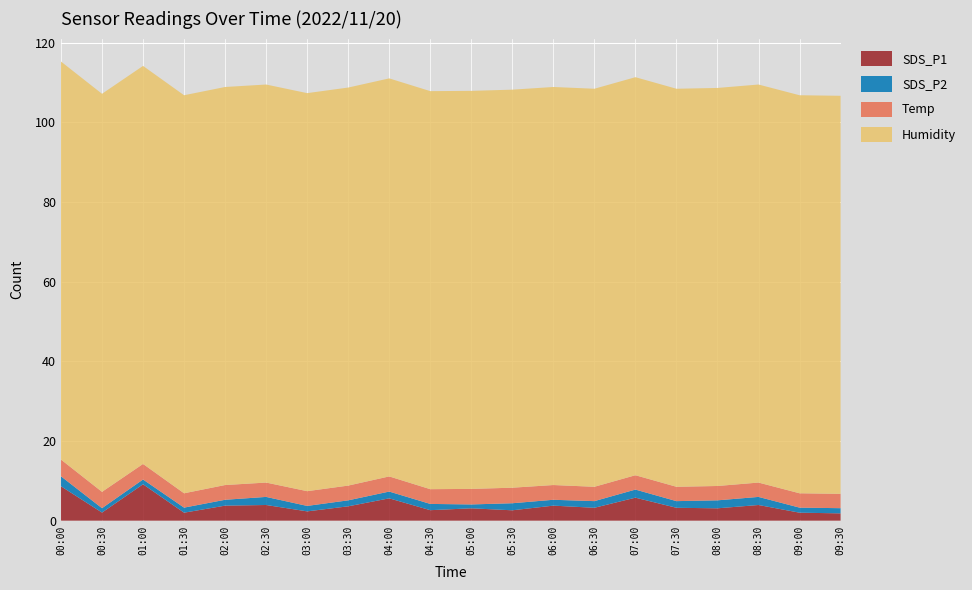

Reading right to left, what are all the values shown in this chart?

SDS_P1: 09:30=1.8	09:00=2.0	08:30=3.9	08:00=3.1	07:30=3.2	07:00=5.8	06:30=3.2	06:00=3.8	05:30=2.6	05:00=3.1	04:30=2.6	04:00=5.6	03:30=3.6	03:00=2.3	02:30=3.9	02:00=3.8	01:30=2.0	01:00=9.1	00:30=2.0	00:00=8.6
SDS_P2: 09:30=1.3	09:00=1.3	08:30=2.0	08:00=2.0	07:30=1.7	07:00=2.0	06:30=1.7	06:00=1.5	05:30=1.8	05:00=1.0	04:30=1.6	04:00=1.7	03:30=1.5	03:00=1.4	02:30=2.0	02:00=1.5	01:30=1.3	01:00=1.2	00:30=1.1	00:00=2.5
Temp: 09:30=3.6	09:00=3.6	08:30=3.6	08:00=3.6	07:30=3.6	07:00=3.6	06:30=3.6	06:00=3.7	05:30=3.9	05:00=3.9	04:30=3.7	04:00=3.8	03:30=3.7	03:00=3.7	02:30=3.6	02:00=3.7	01:30=3.6	01:00=3.9	00:30=4.1	00:00=4.2
Humidity: 09:30=99.9	09:00=99.9	08:30=99.9	08:00=99.9	07:30=99.9	07:00=99.9	06:30=99.9	06:00=99.9	05:30=99.9	05:00=99.9	04:30=99.9	04:00=99.9	03:30=99.9	03:00=99.9	02:30=99.9	02:00=99.9	01:30=99.9	01:00=99.9	00:30=99.9	00:00=99.9